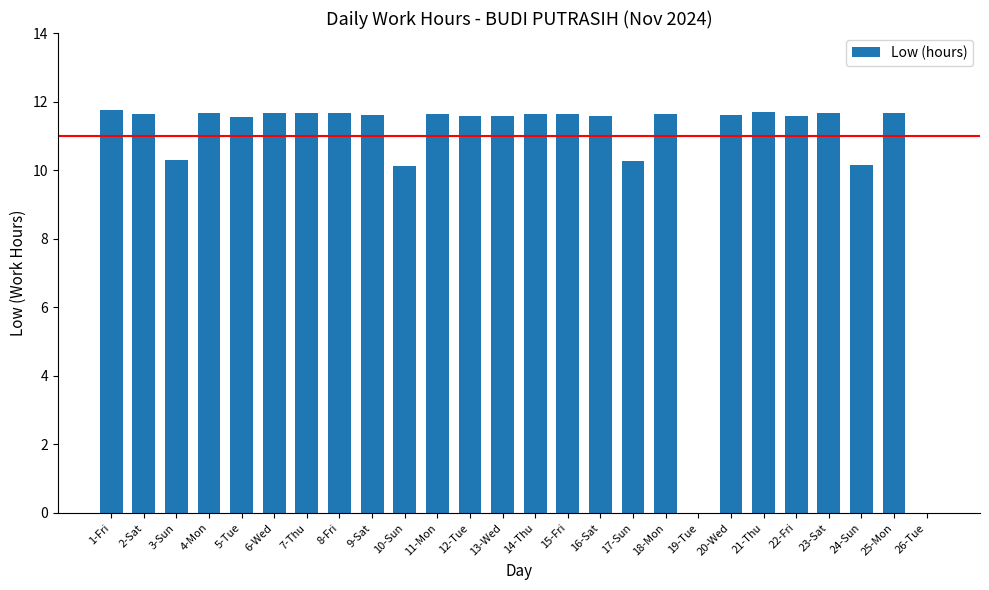

Is it true that the value at 8-Fri is 5.8?

False